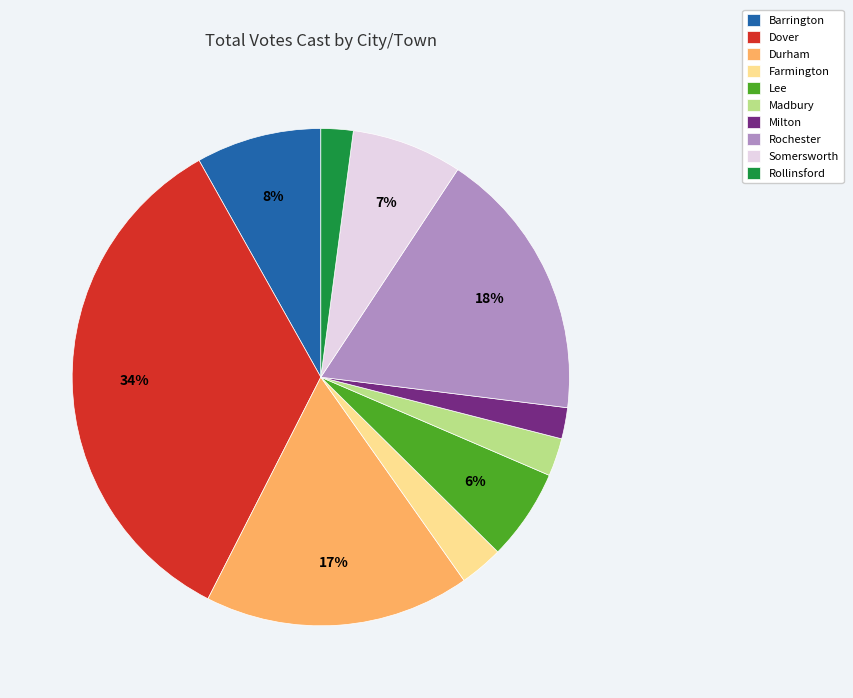

Is there a majority slice in this chart?

No